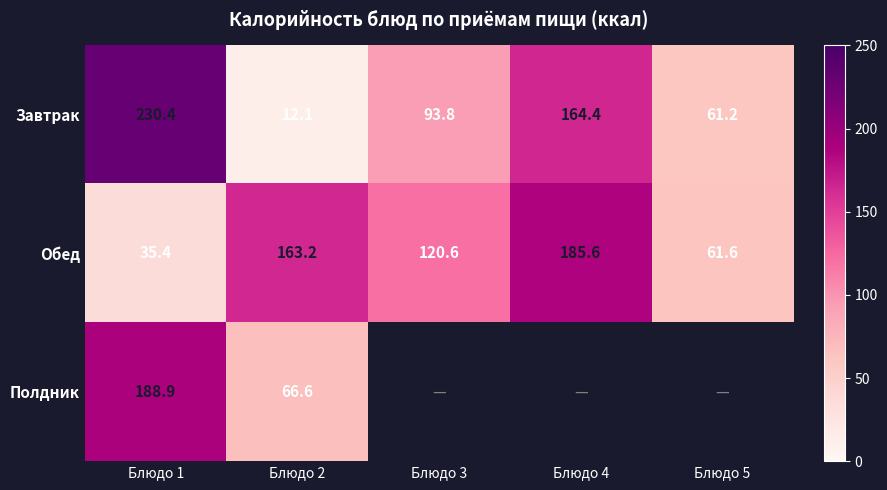

What is the approximate value of Завтрак at Блюдо 1?

230.4